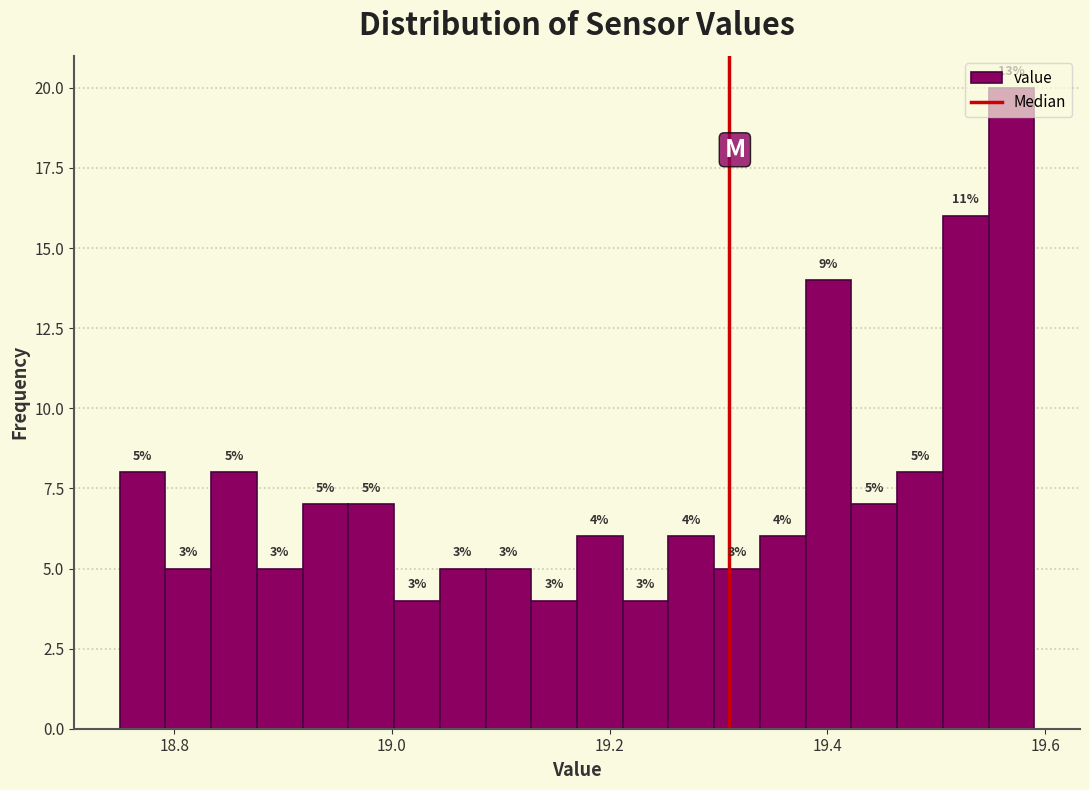

Read against the x-axis, roughly where is the centre of the tallest bar?

19.56